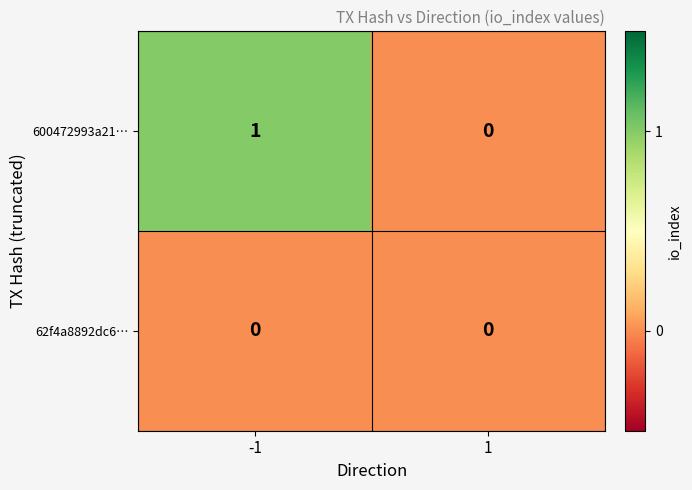

True or false: 600472993a21… has a value of 0 at 1.

True